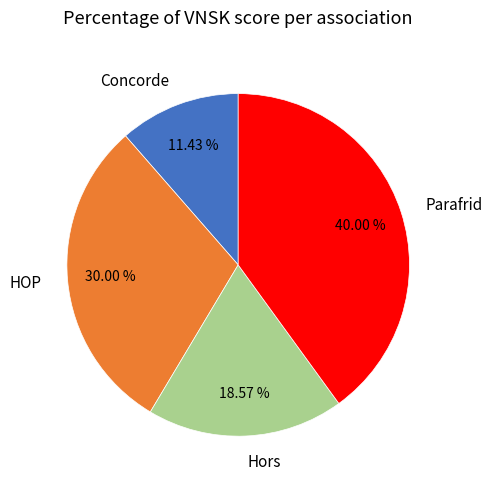

Is there a majority slice in this chart?

No